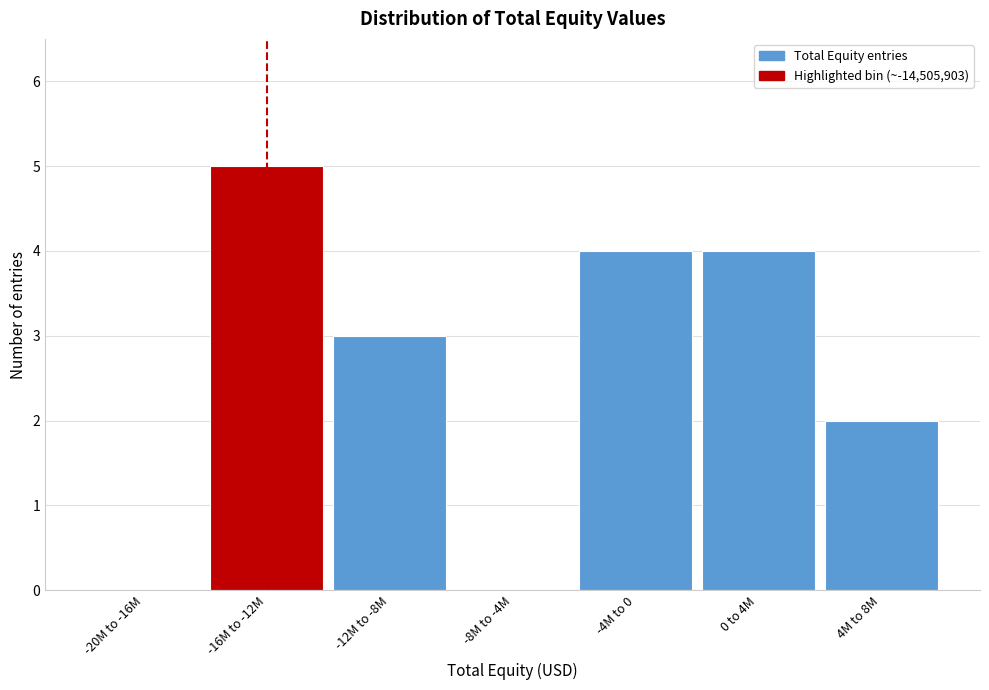

Reading left to right, transcribe all the data shown in this chart.

-20M to -16M=0	-16M to -12M=5	-12M to -8M=3	-8M to -4M=0	-4M to 0=4	0 to 4M=4	4M to 8M=2